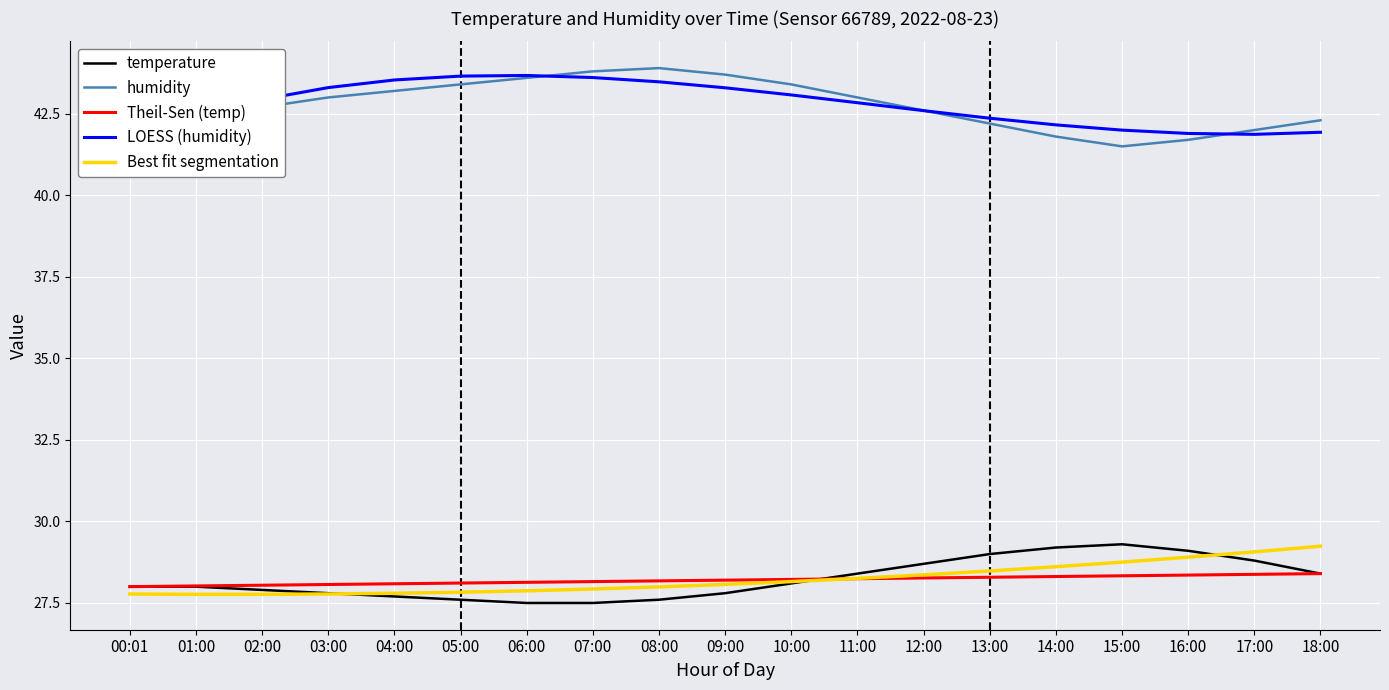

How many series are shown in this chart?

5